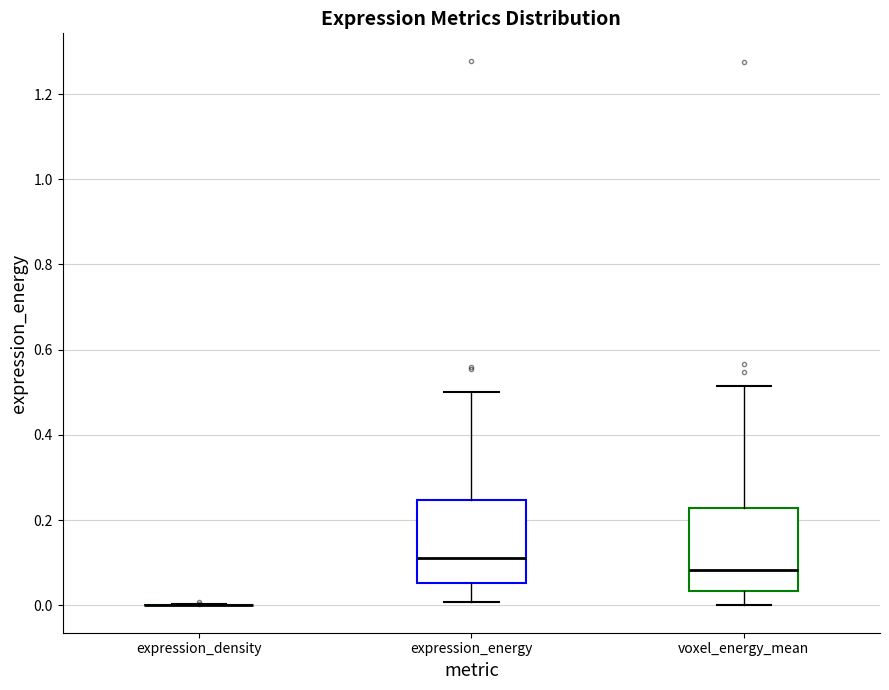

Reading left to right, transcribe this box plot: for each box, give where its median line is, the range the box spans, and where its two whiskers end, as read against the y-axis. The values are not printed on the chart, so give them approximately, as read against the axis.

expression_density: box collapsed to a line at 0.00, whiskers 0.00 to 0.00
expression_energy: median 0.12, box 0.06 to 0.24, whiskers 0.00 to 0.50
voxel_energy_mean: median 0.08, box 0.04 to 0.22, whiskers 0.00 to 0.52